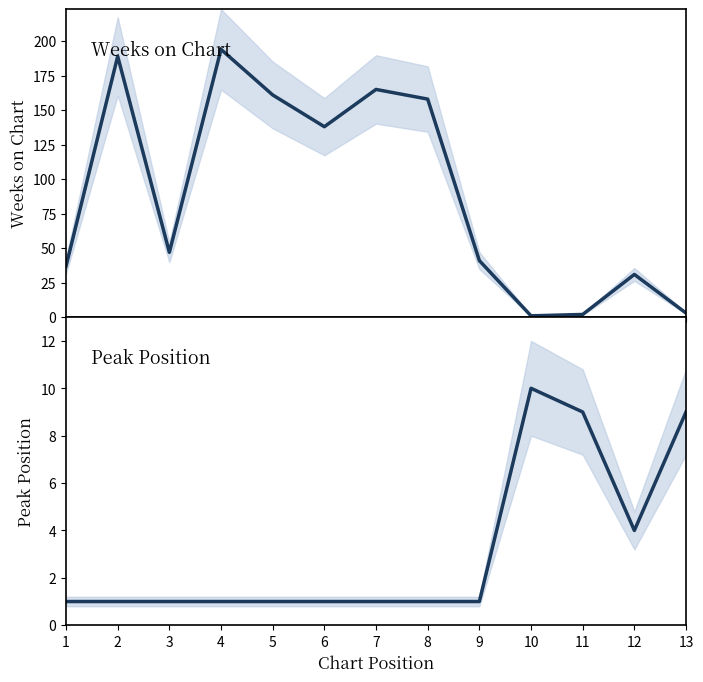

What is the difference between the Peak Position values at 1 and 13?

8